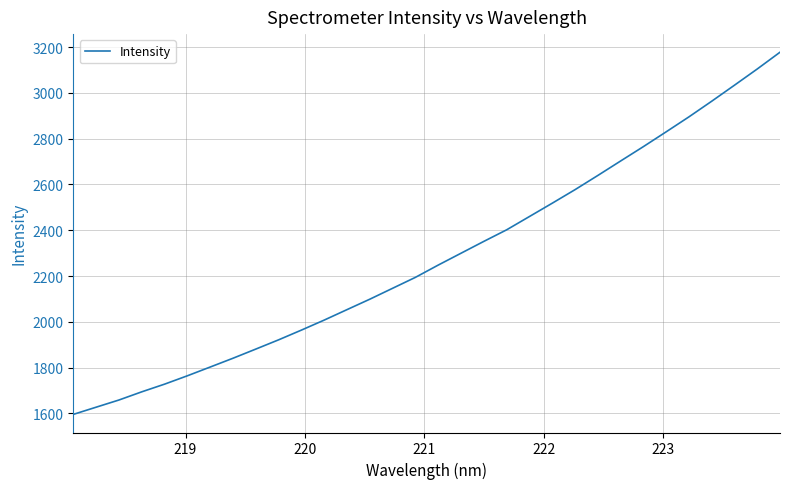

Does the chart have visible grid lines?

Yes